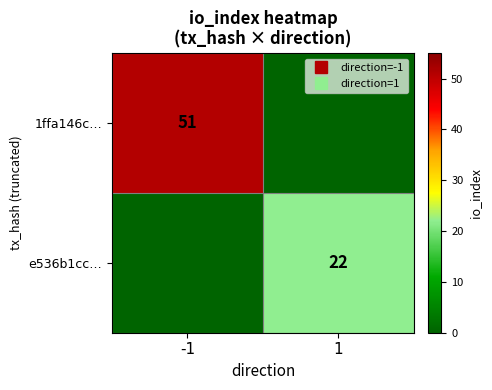

Is the value of 1ffa146c… at 1 greater than the value of e536b1cc… at 1?

No